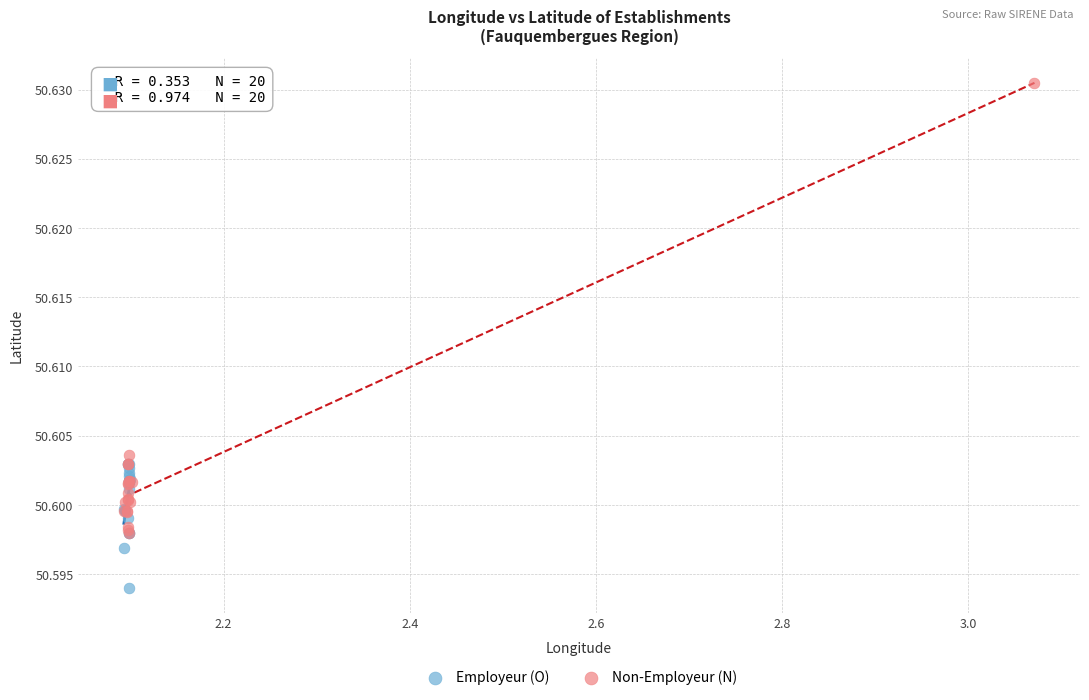

Which series reaches the maximum Y coordinate?

Non-Employeur (N)